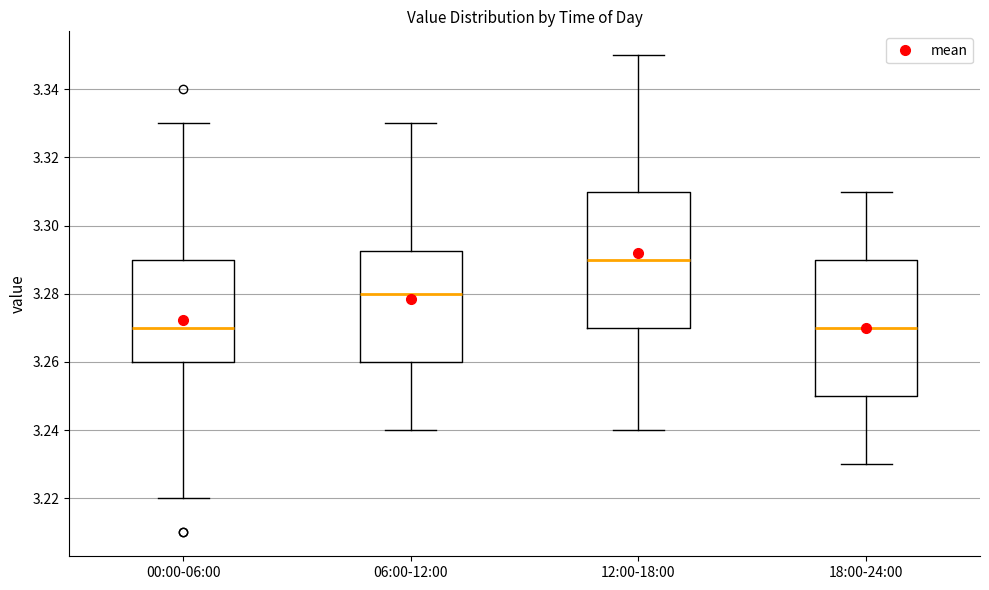

Which box has the highest median line?

12:00-18:00